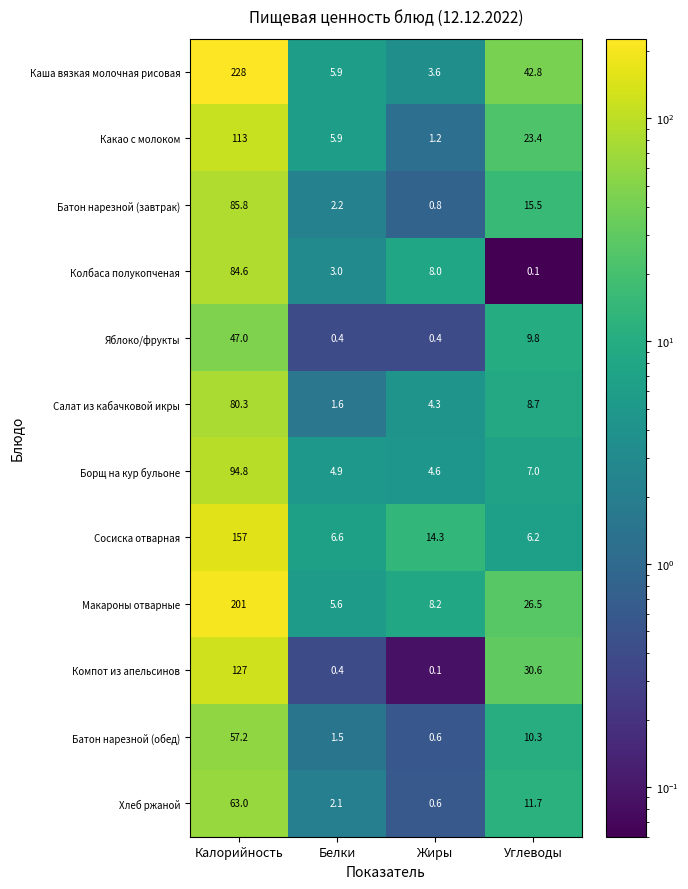

List the series in order of their peak value, highest first.

Каша вязкая молочная рисовая, Макароны отварные, Сосиска отварная, Компот из апельсинов, Какао с молоком, Борщ на кур бульоне, Батон нарезной (завтрак), Колбаса полукопченая, Салат из кабачковой икры, Хлеб ржаной, Батон нарезной (обед), Яблоко/фрукты